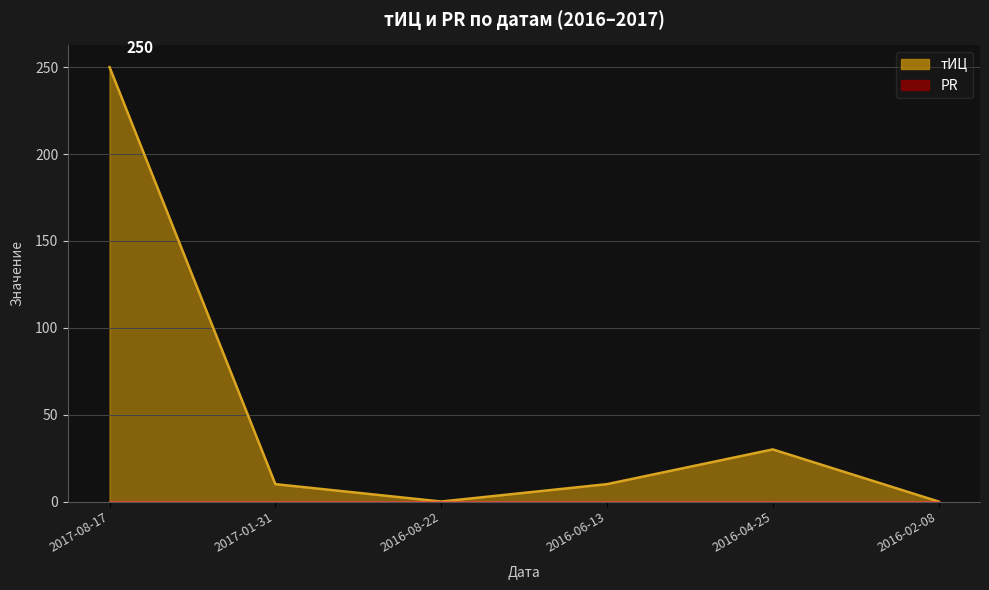

Where is the first local maximum?

2016-04-25